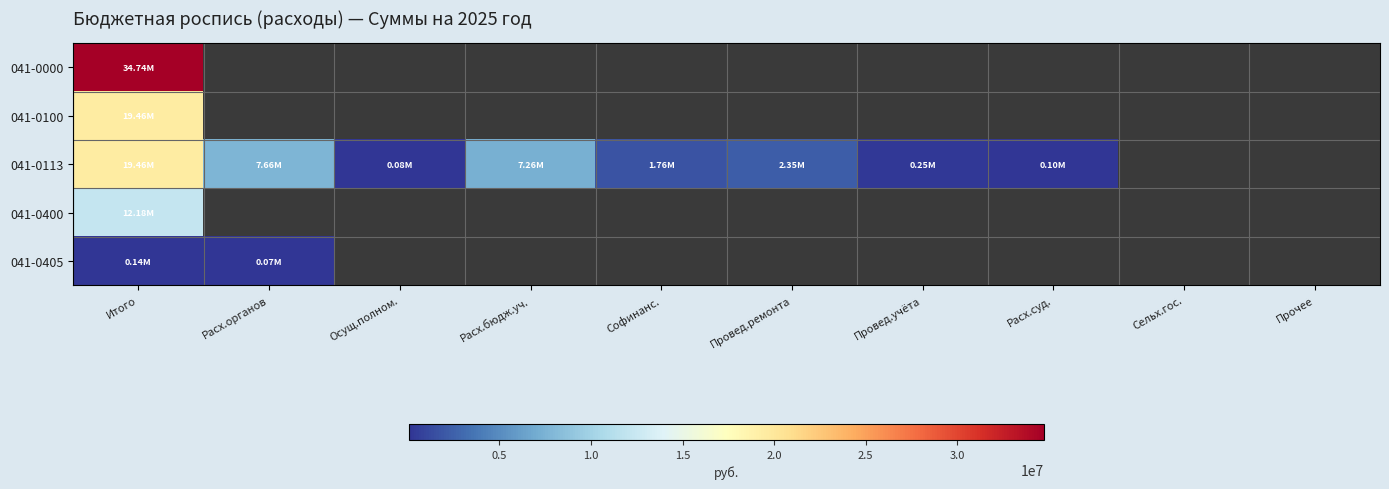

Which series has the largest range (max minus min)?

041-0113